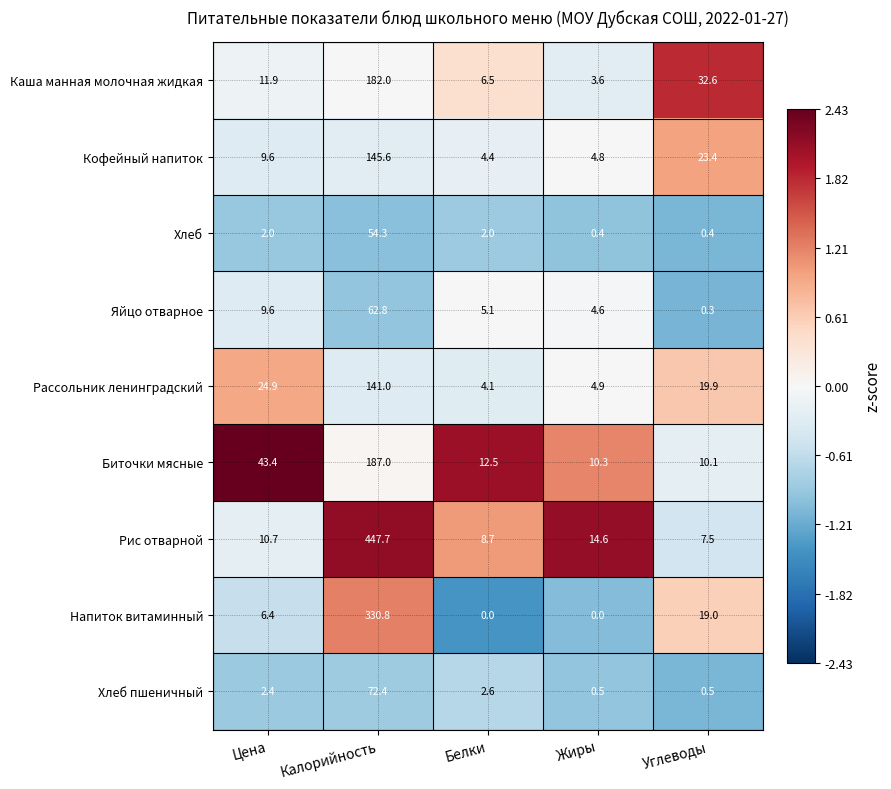

Which series has the largest total across all categories?

Рис отварной